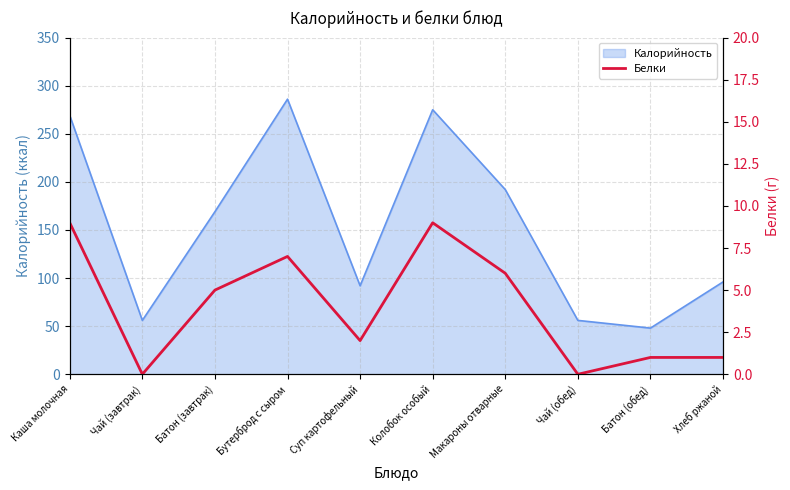

Which category has the lowest value across all series?

Чай (завтрак)